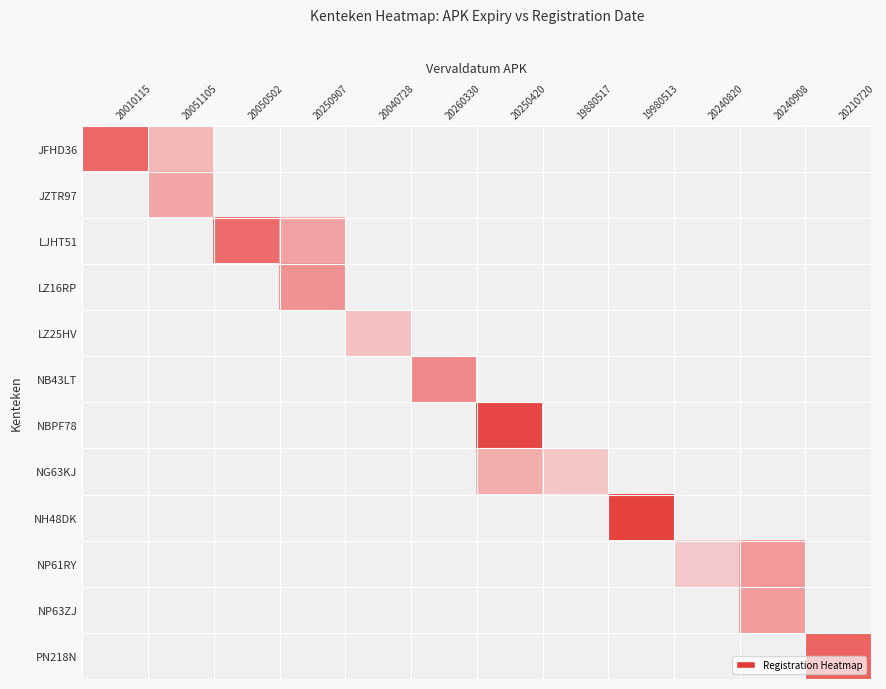

At which category does the chart reach its peak across all series?

19980513